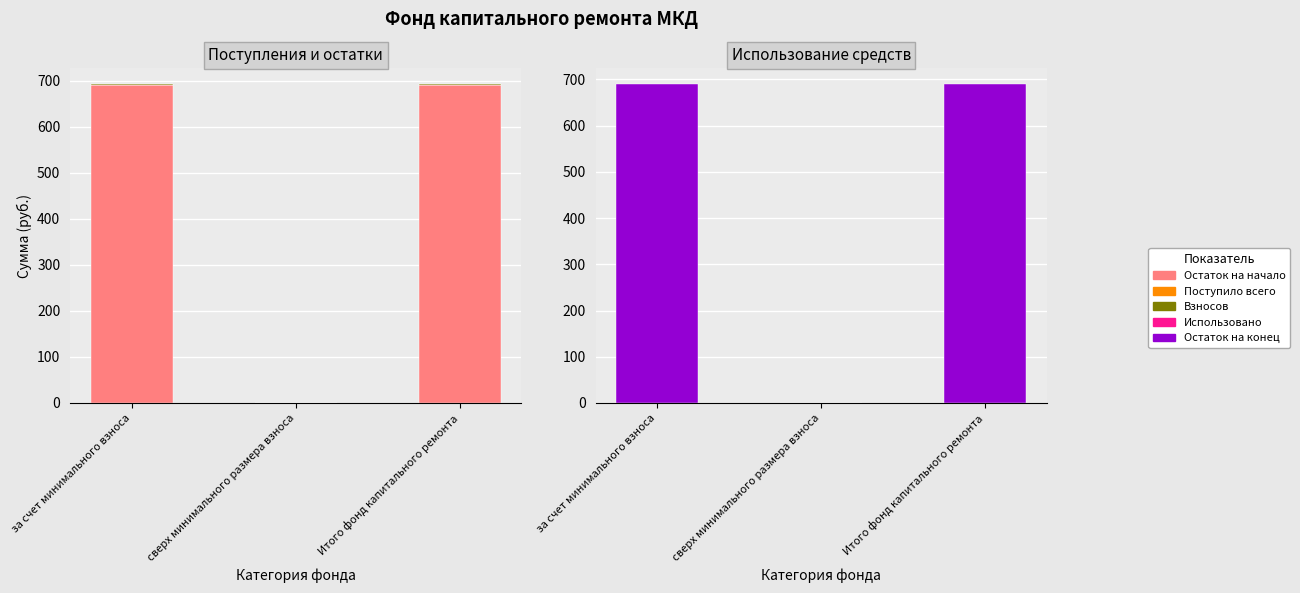

What is the sum of the Остаток на конец values at за счет минимального взноса and Итого фонд капитального ремонта?

1379.0